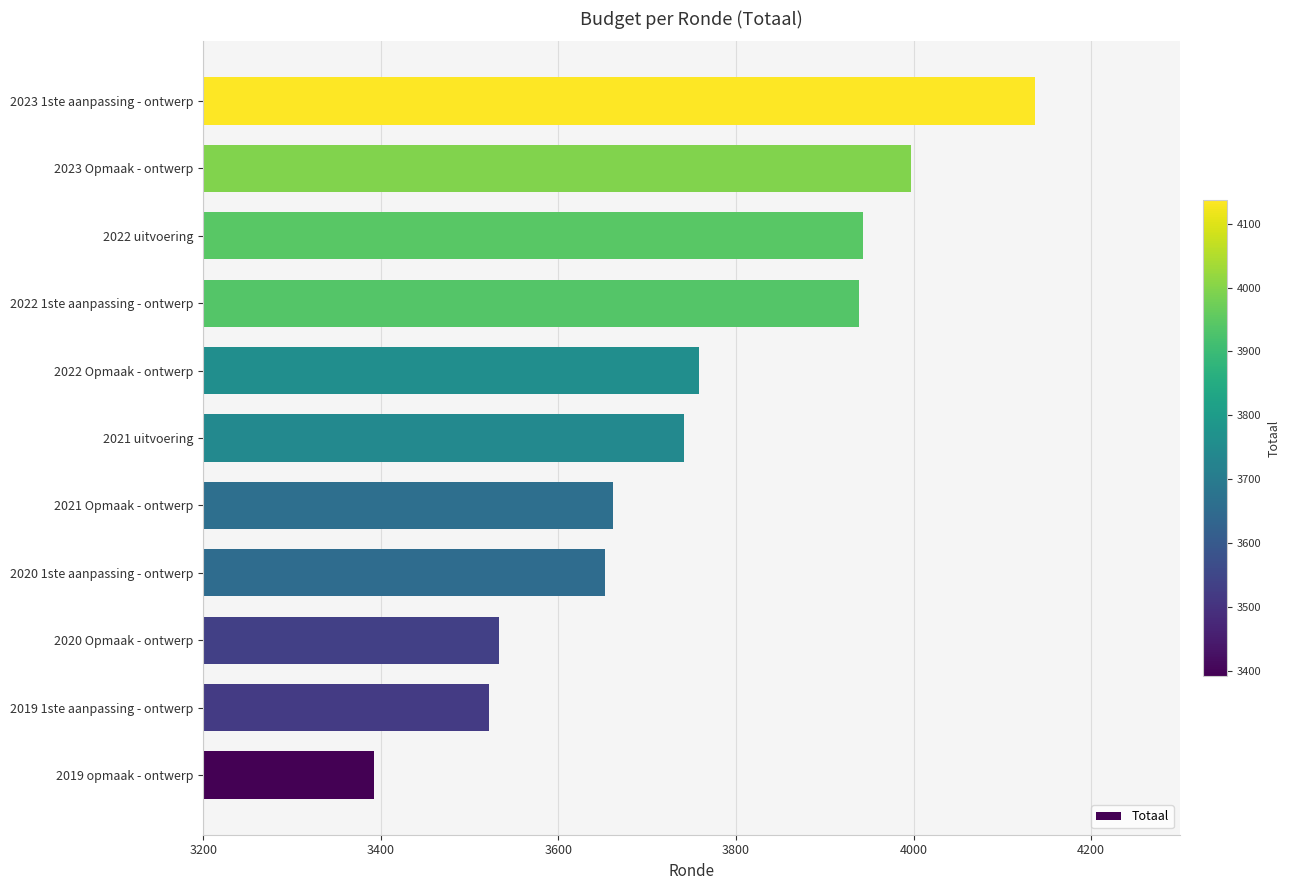

What is the average value?

3752